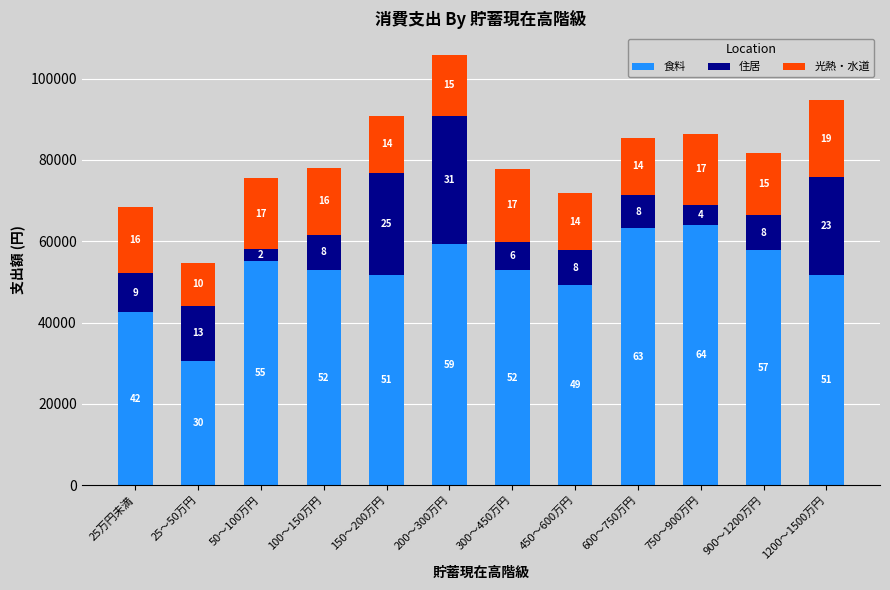

Which series has the largest range (max minus min)?

食料